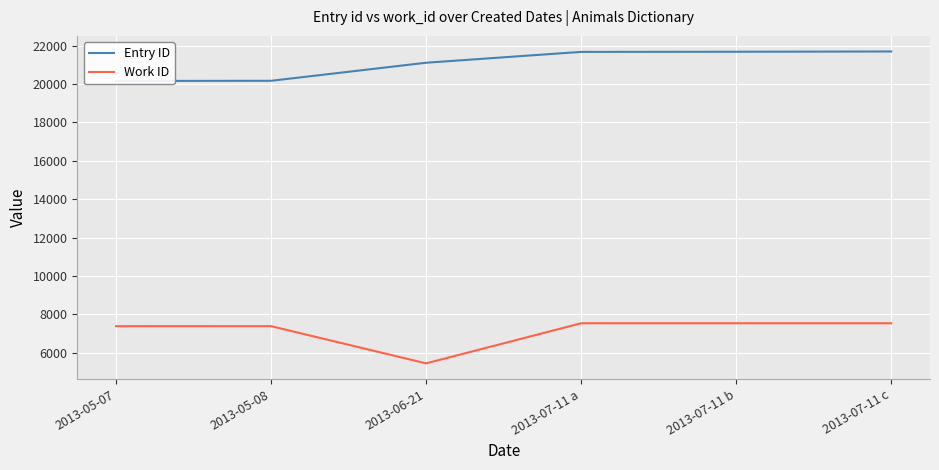

Between 2013-05-07 and 2013-07-11 c, which series saw the biggest shift?

Entry ID